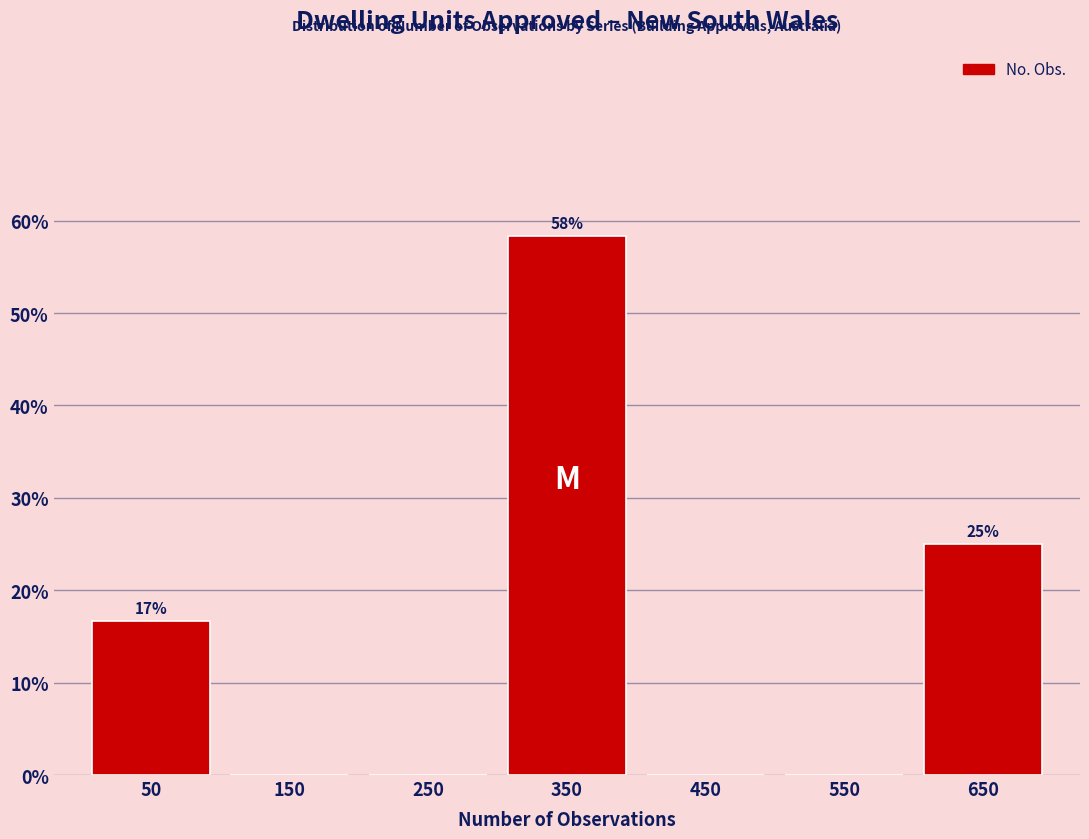

Reading left to right, transcribe all the data shown in this chart.

50=16.7	150=0.0	250=0.0	350=58.3	450=0.0	550=0.0	650=25.0